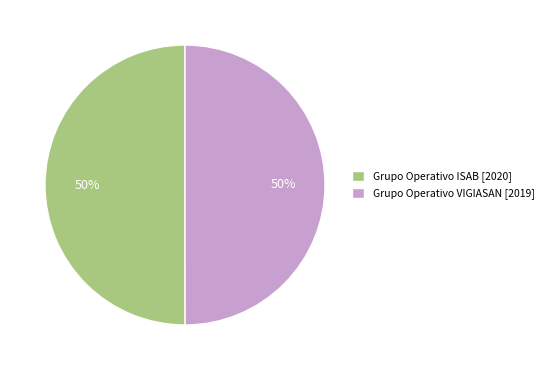

How many slices are in this pie chart?

2